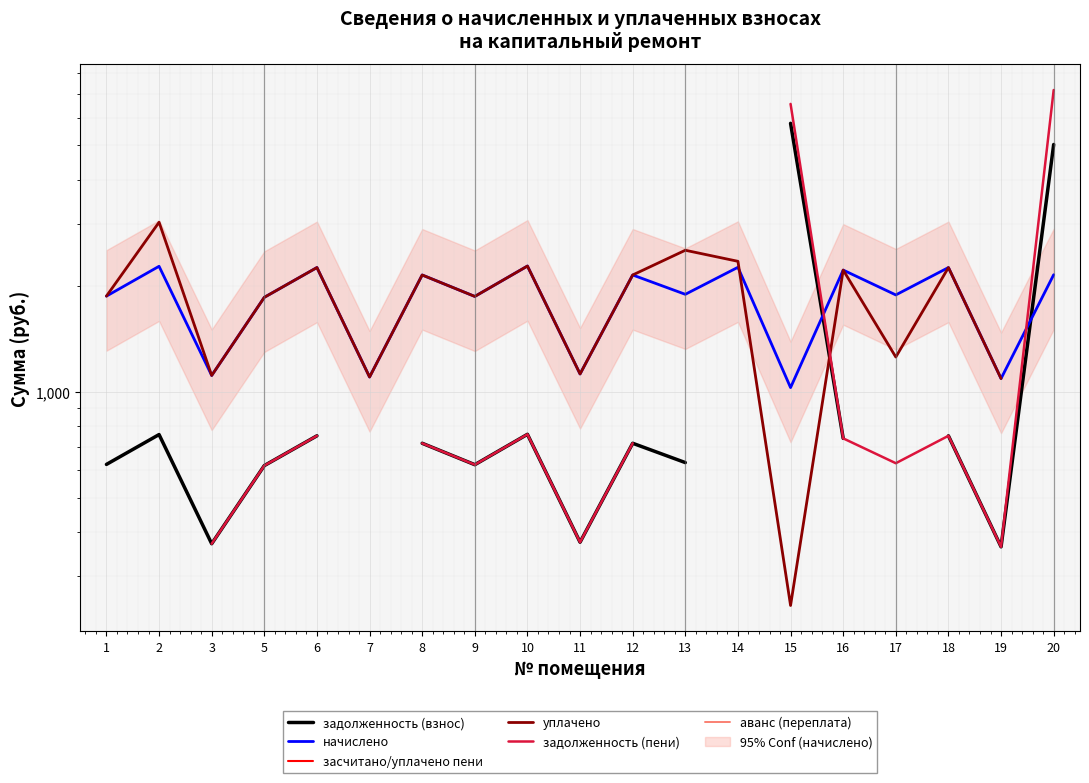

What is the maximum value shown in the chart?

7179.9